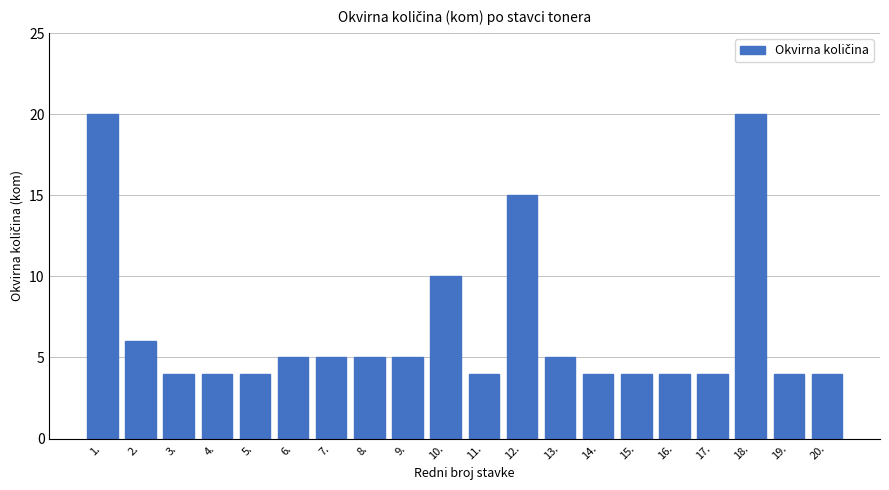

What is the sum of all values?

136